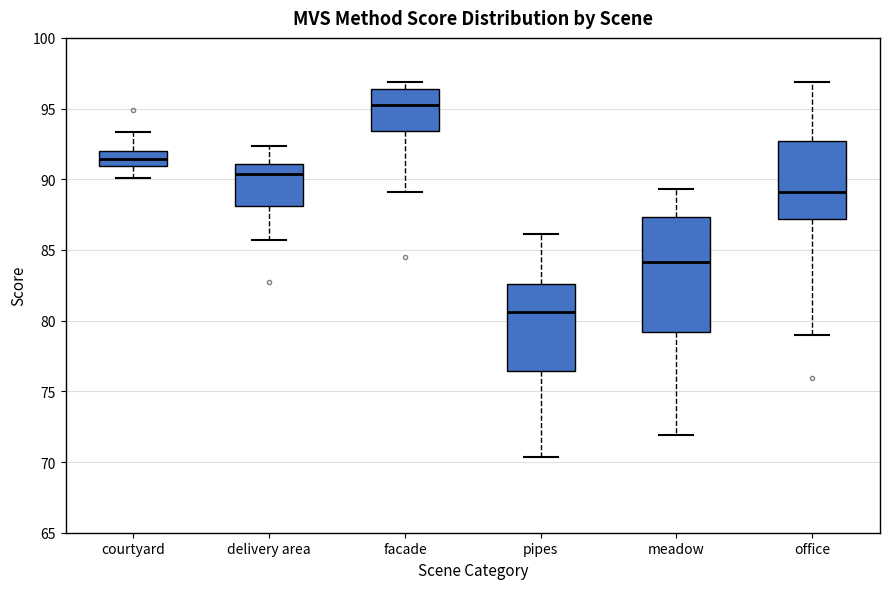

Where does the upper whisker of the box for office end on the y-axis? The values are not printed on the chart, so give them approximately, as read against the axis.

97.0